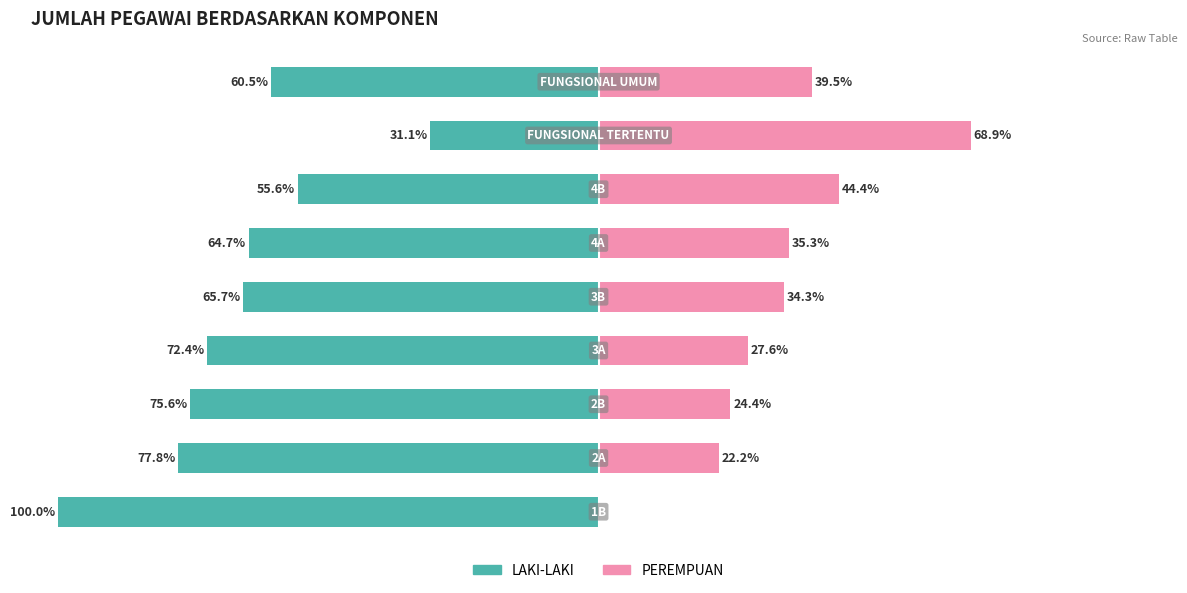

Reading left to right, transcribe all the data shown in this chart.

LAKI-LAKI: -100.0	-77.8	-75.6	-72.4	-65.7	-64.7	-55.6	-31.1	-60.5
PEREMPUAN: 0.0	22.2	24.4	27.6	34.3	35.3	44.4	68.9	39.5